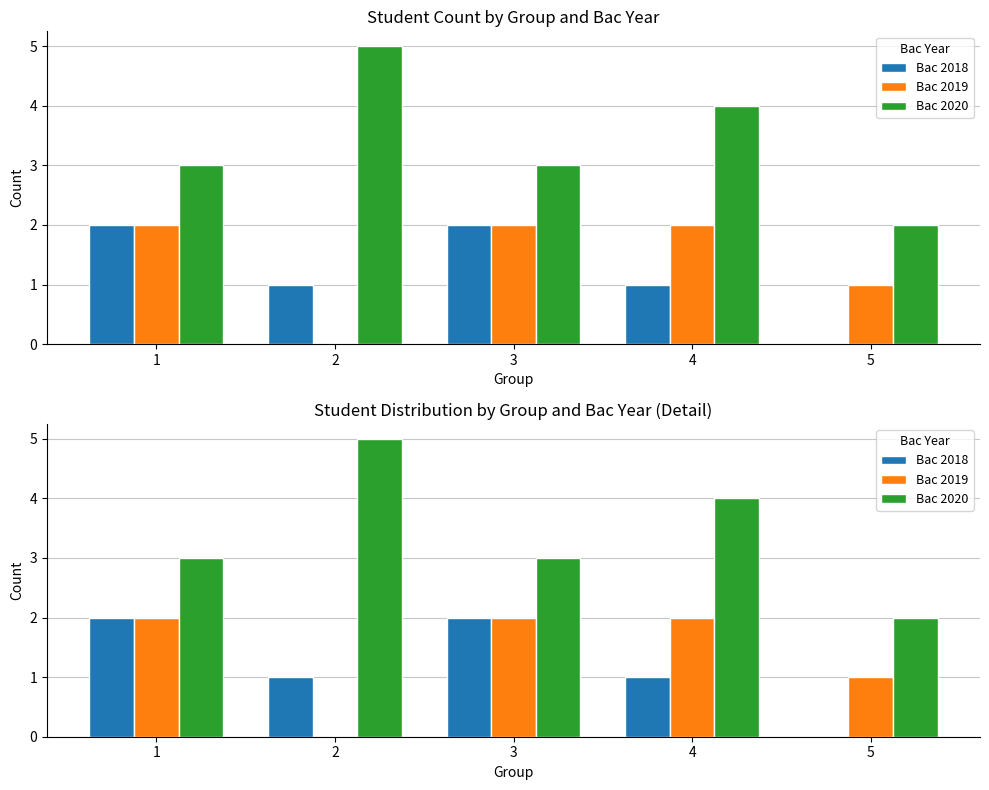

Reading left to right, transcribe all the data shown in this chart.

Bac 2018: 1=2	2=1	3=2	4=1	5=0
Bac 2019: 1=2	2=0	3=2	4=2	5=1
Bac 2020: 1=3	2=5	3=3	4=4	5=2